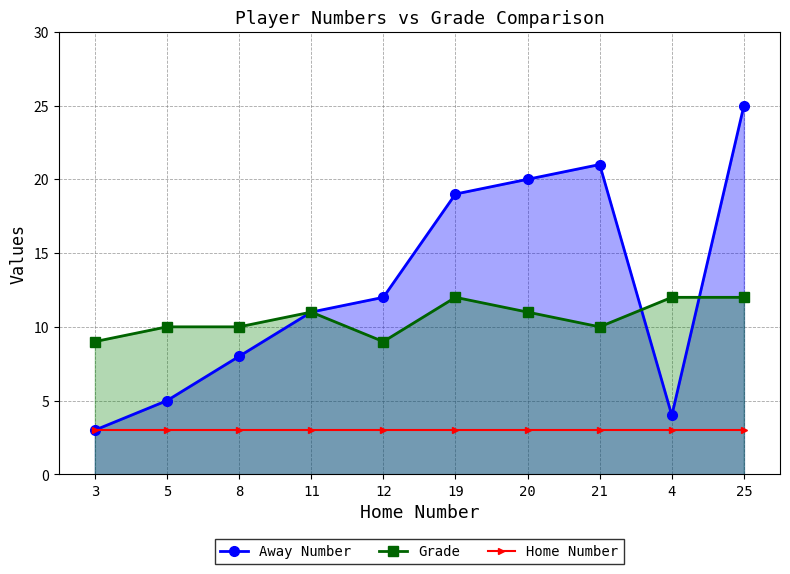

What are all the series names shown in the legend?

Away Number, Grade, Home Number